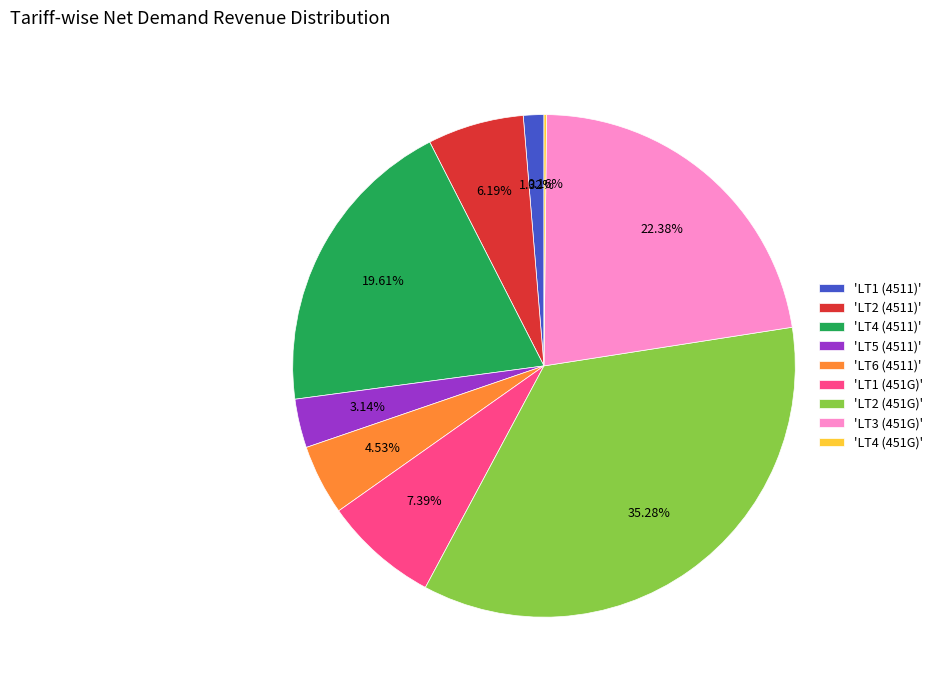

Does 'LT1 (451G)' represent more than half of the total?

No